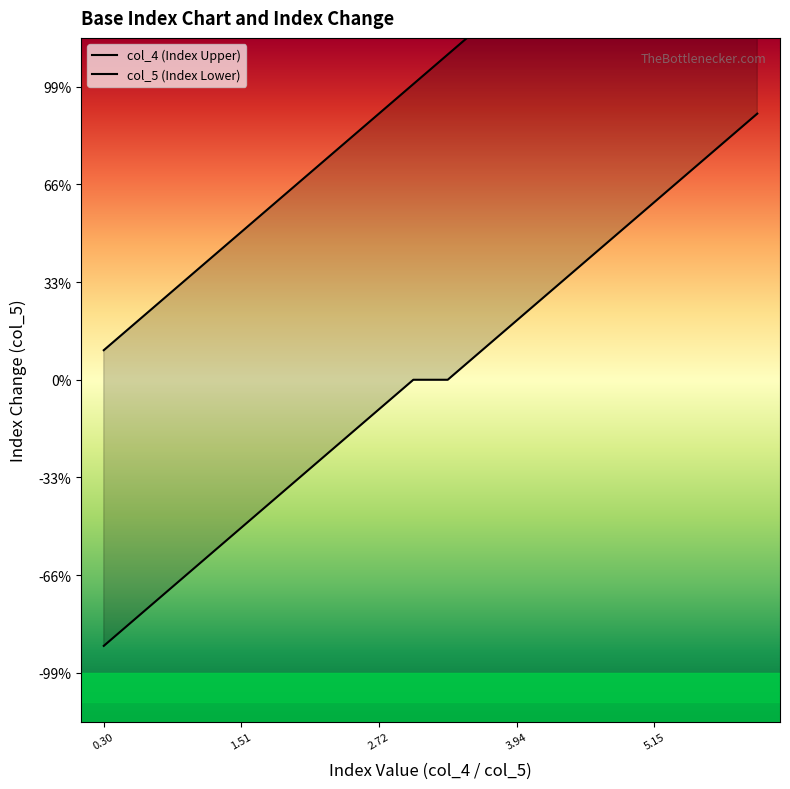

How many categories are shown in the chart?

20